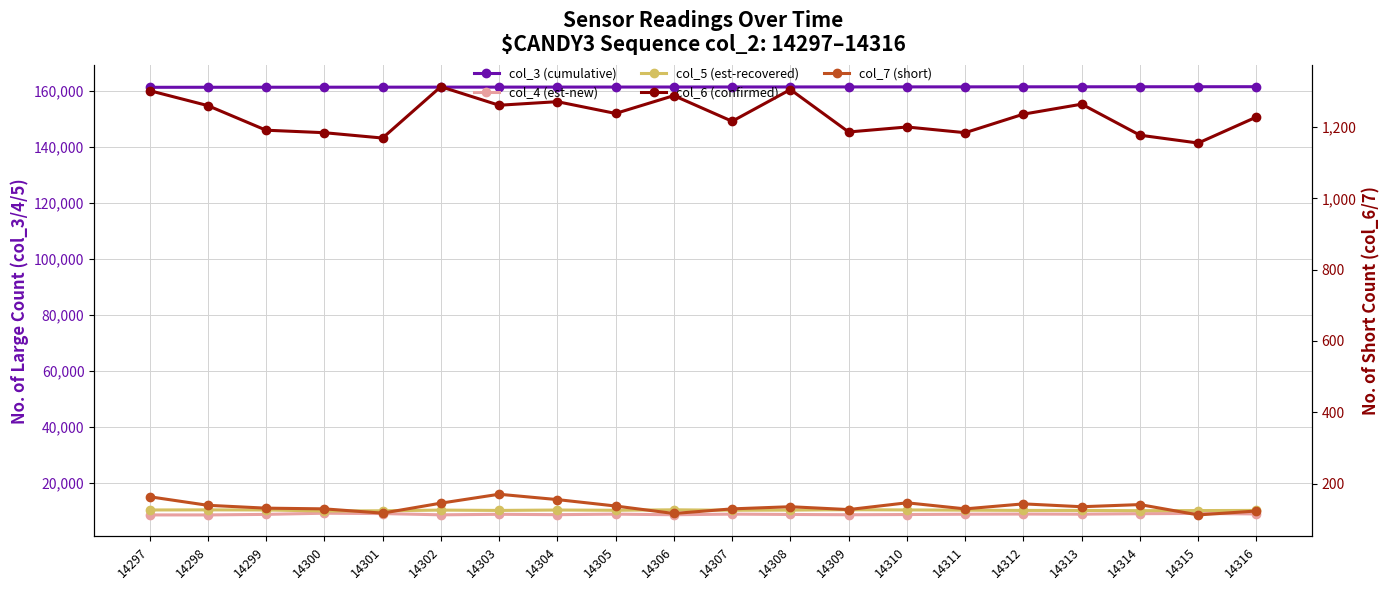

Reading left to right, list all the values displayed in this chart.

col_3 (cumulative): 161285	161297	161308	161319	161331	161342	161353	161364	161376	161387	161398	161410	161421	161432	161443	161455	161466	161477	161489	161500
col_4 (est-new): 8437	8438	8630	9049	8922	8473	8661	8531	8716	8504	8722	8602	8501	8578	8689	8751	8708	8874	8976	8791
col_5 (est-recovered): 10208	10241	10204	9842	9920	10162	10048	10189	10098	10269	10103	10156	10292	10222	10139	10046	10040	9958	9993	10047
col_6 (confirmed): 1302	1260	1191	1184	1169	1313	1261	1271	1238	1288	1216	1305	1186	1200	1184	1236	1264	1177	1155	1228
col_7 (short): 163	139	131	129	117	145	170	155	137	116	129	135	127	146	129	143	135	141	112	123